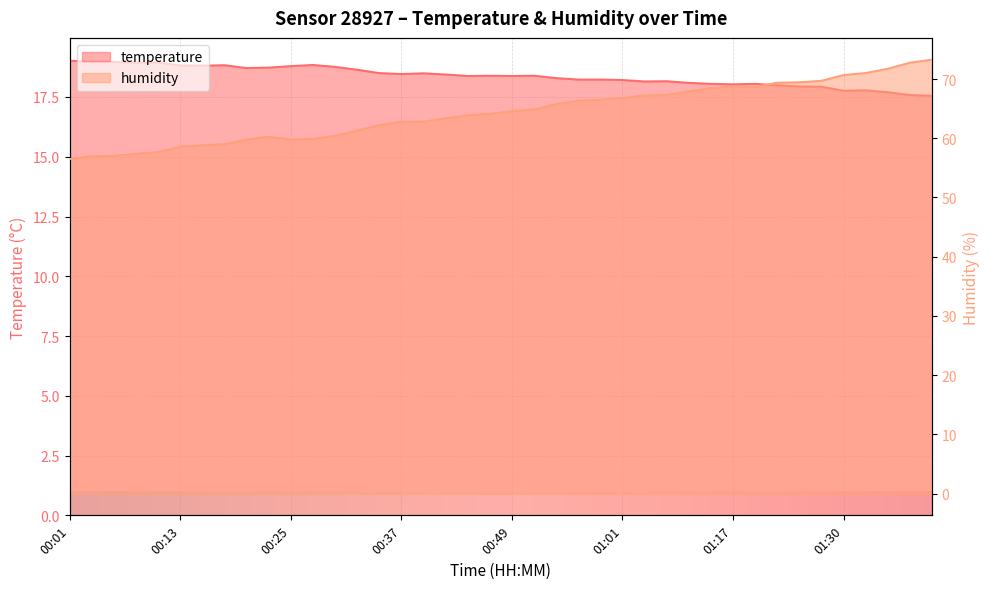

True or false: temperature and humidity intersect in this chart.

False